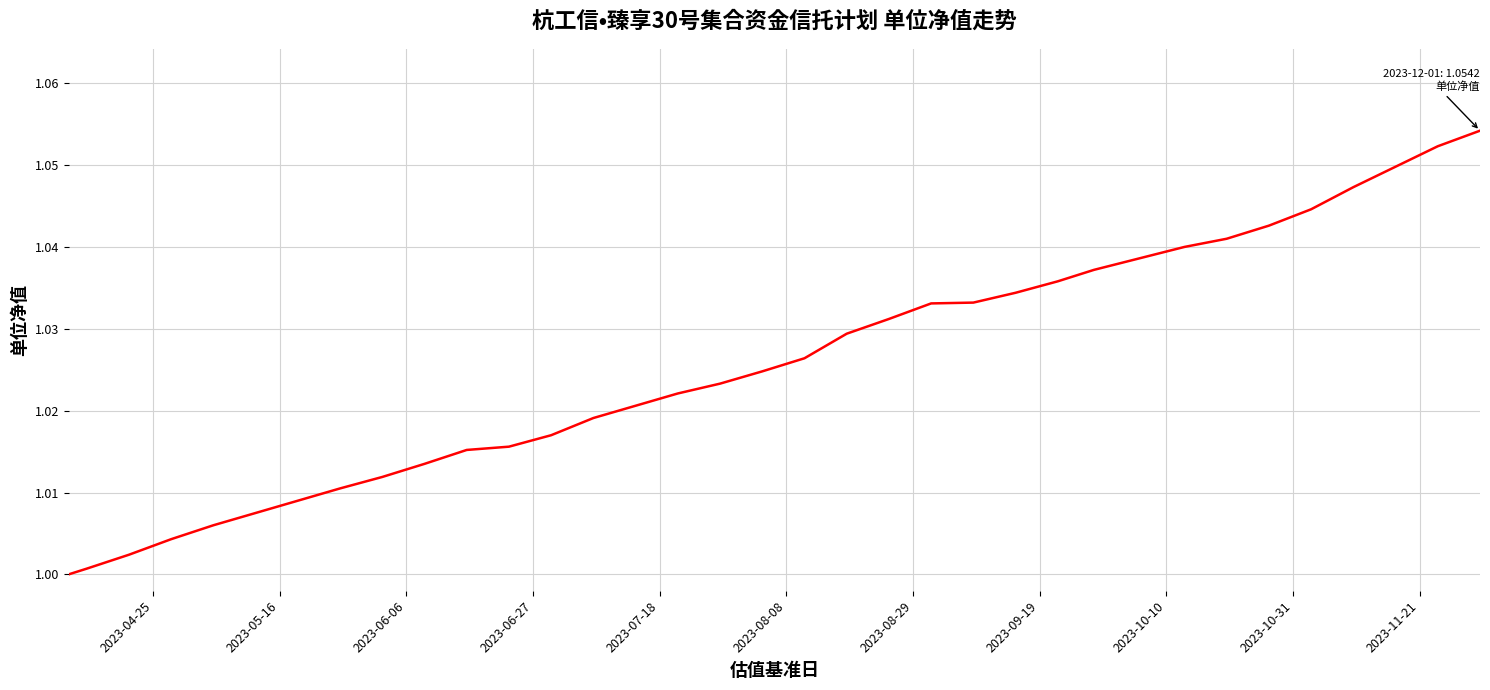

What is the greatest value displayed?

1.1